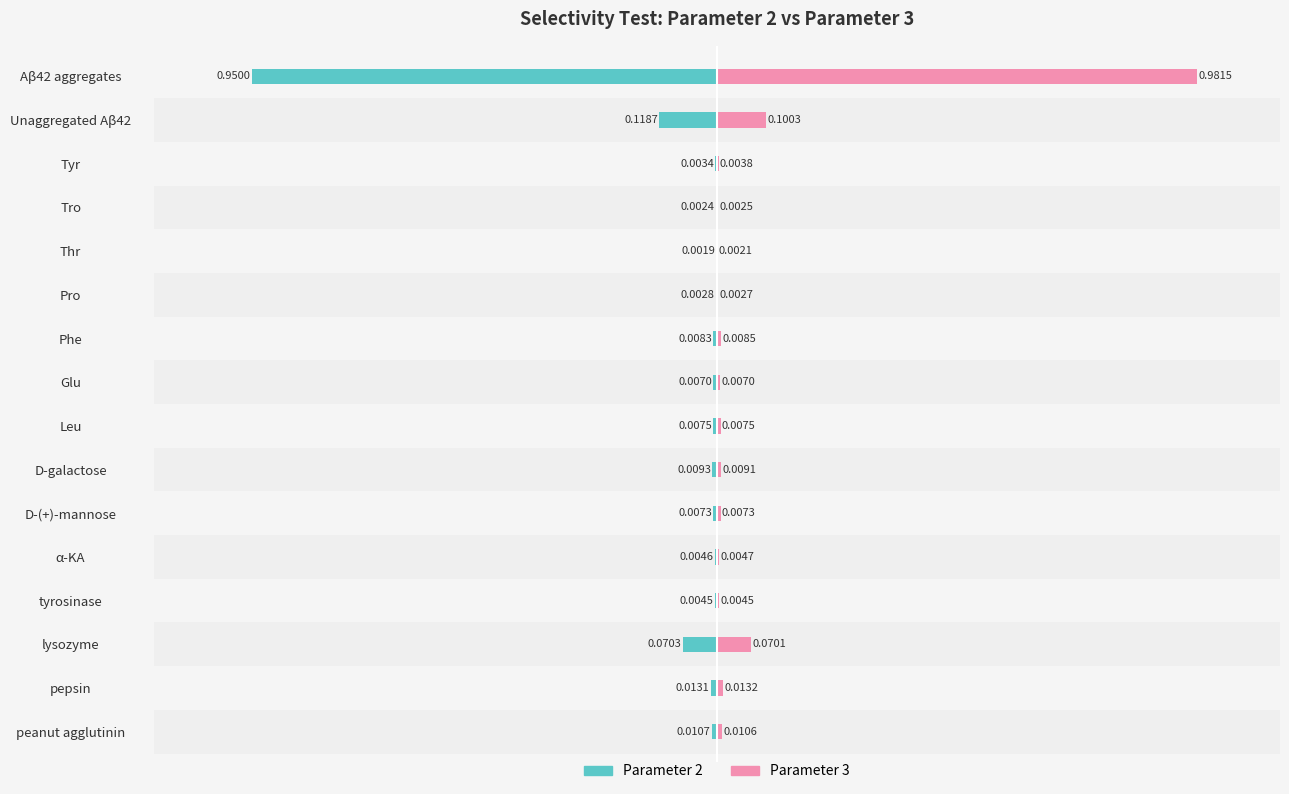

What is the sum of all Parameter 3 values?

1.2